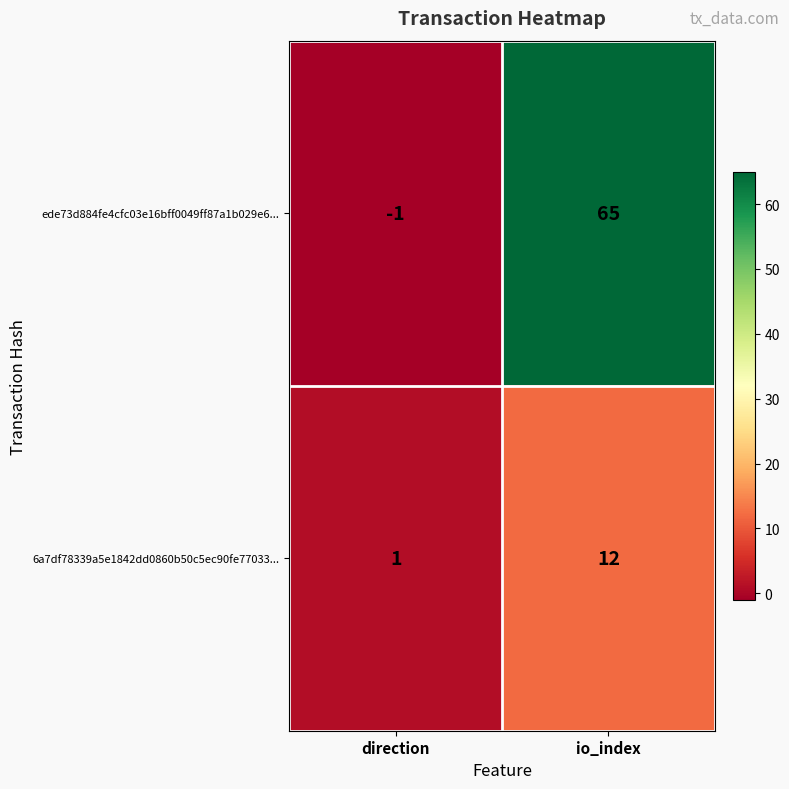

Rank the series by their average value, from lowest to highest.

6a7df78339a5e1842dd0860b50c5ec90fe77033..., ede73d884fe4cfc03e16bff0049ff87a1b029e6...